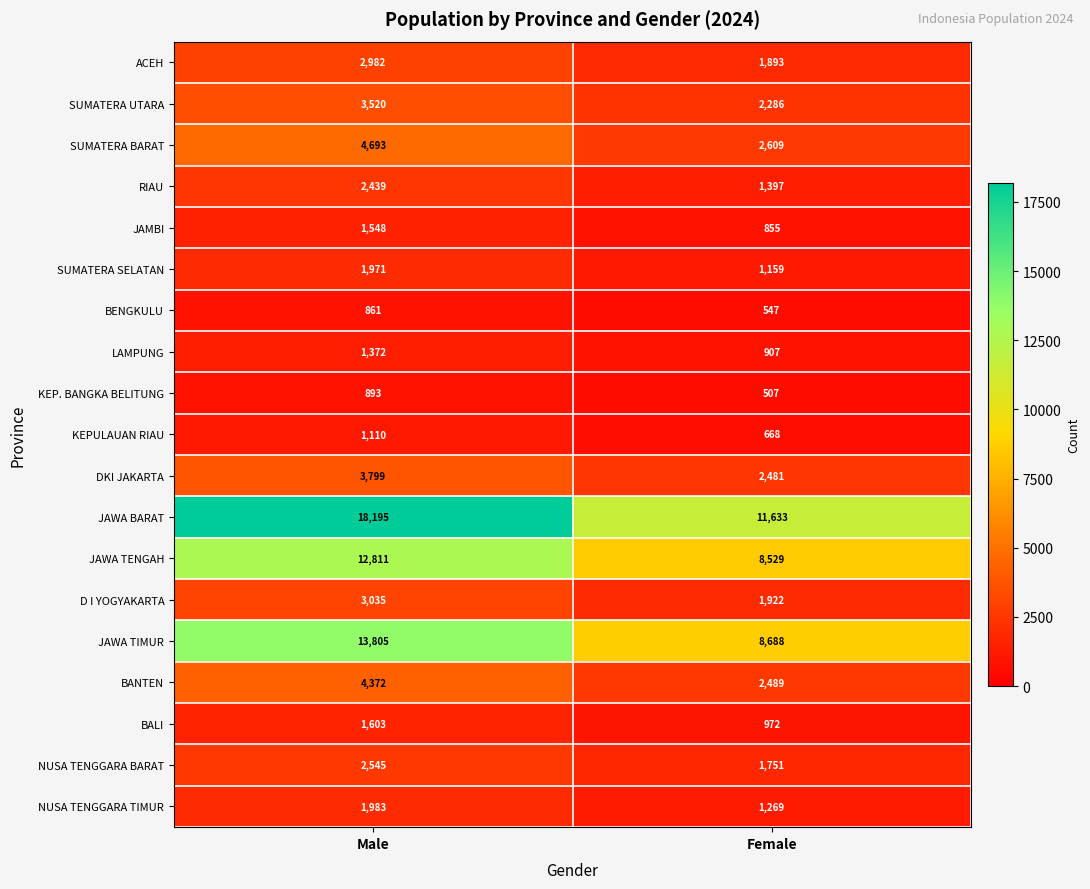

Which series changed the most between Male and Female?

JAWA BARAT